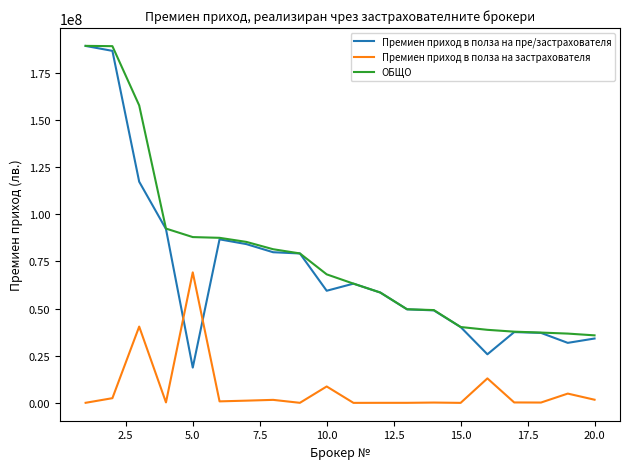

How many intersections are there between Премиен приход в полза на застрахователя and Премиен приход в полза на пре/застрахователя?

2